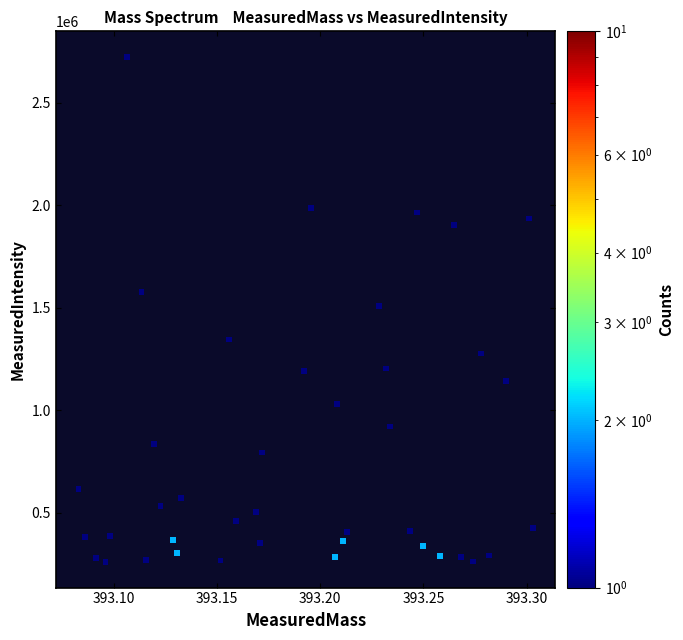

What is the range of Y values (max minus min)?

2466370